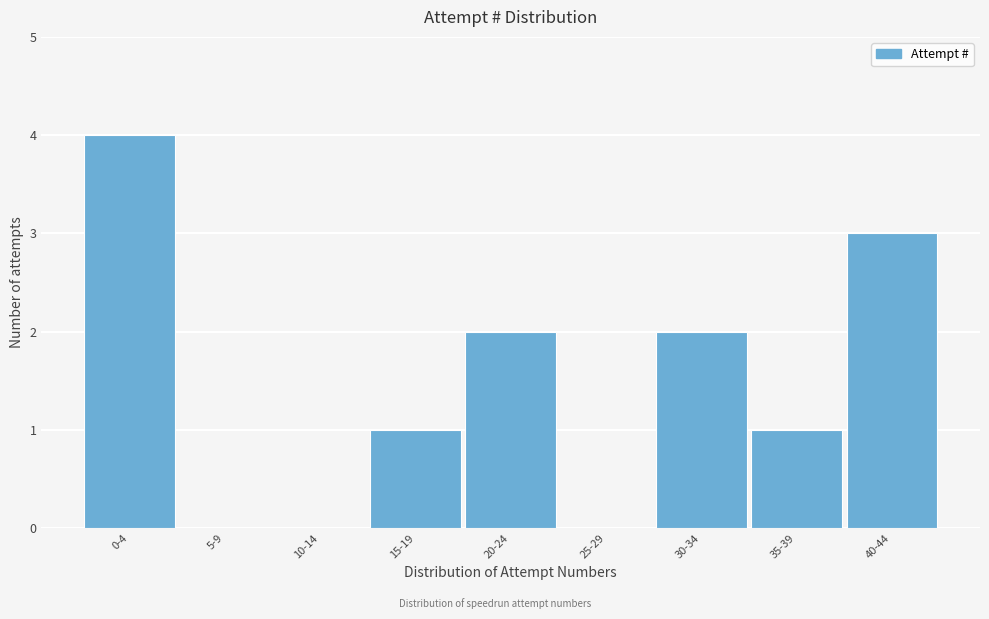

Reading left to right, list all the values displayed in this chart.

0-4=4	5-9=0	10-14=0	15-19=1	20-24=2	25-29=0	30-34=2	35-39=1	40-44=3